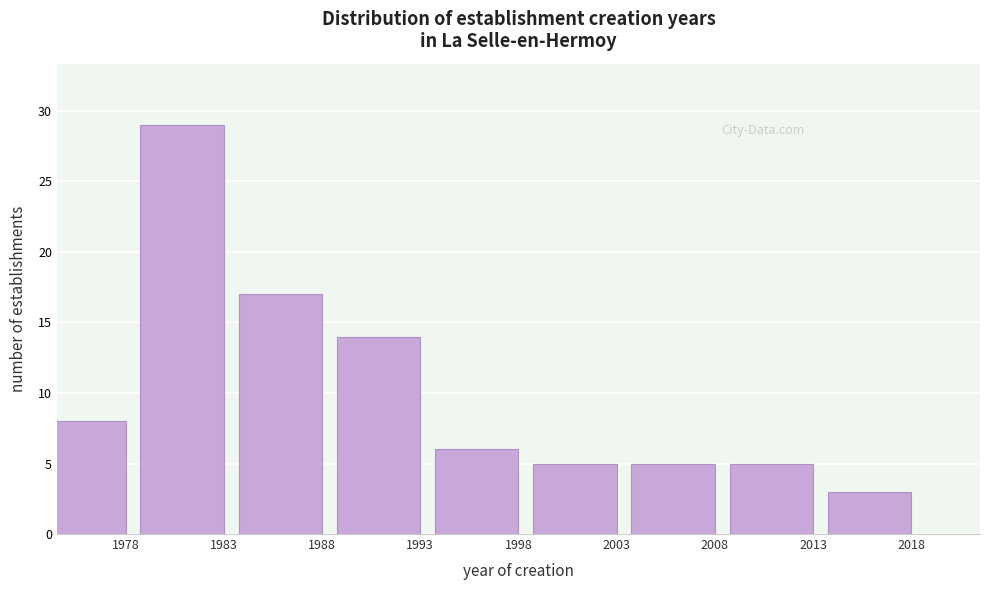

Reading left to right, list all the values displayed in this chart.

1978=8	1983=29	1988=17	1993=14	1998=6	2003=5	2008=5	2013=5	2018=3